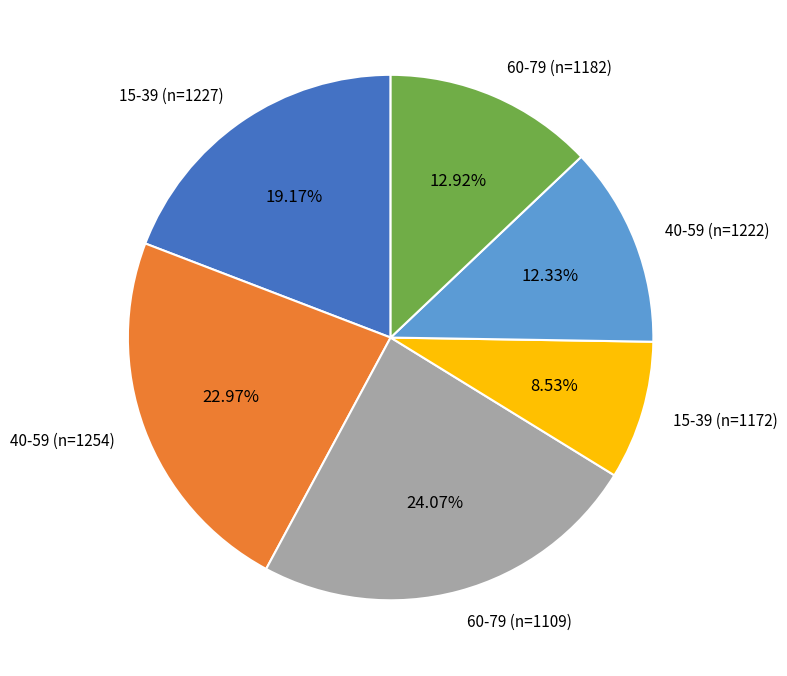

To the nearest percent, what portion does 40-59 (n=1254) represent?

23%